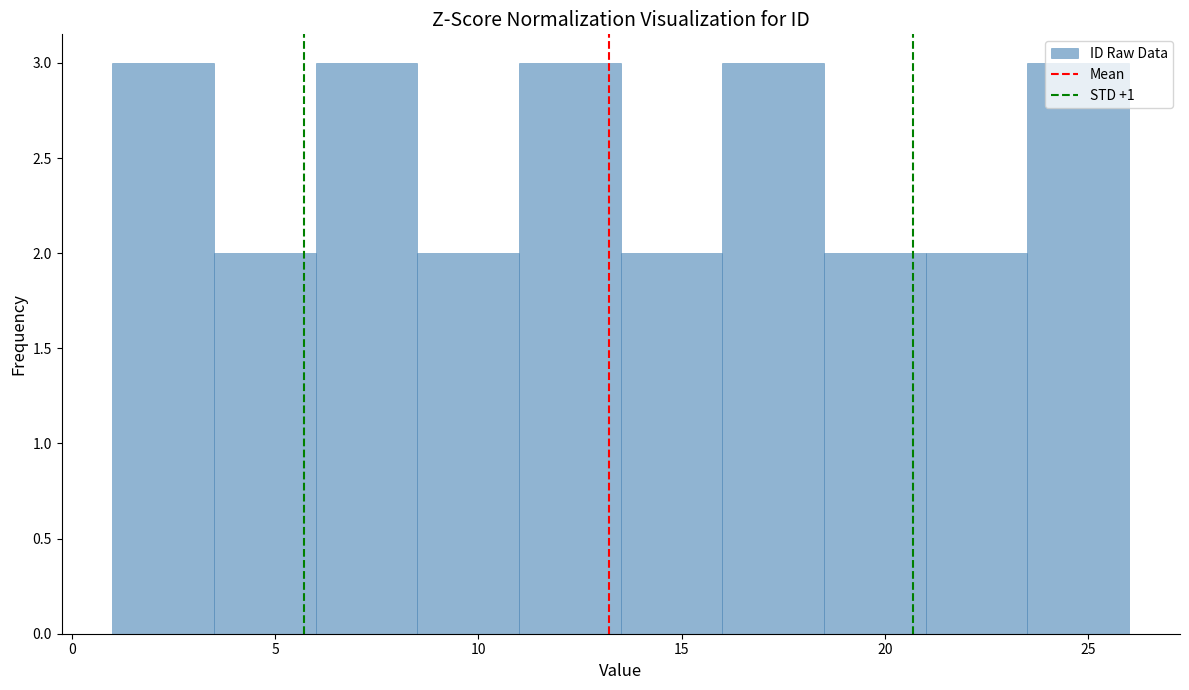

What is the height of the bar covering 6.0 to 8.5 on the x-axis? The values are not printed on the chart, so give them approximately, as read against the axis.

3